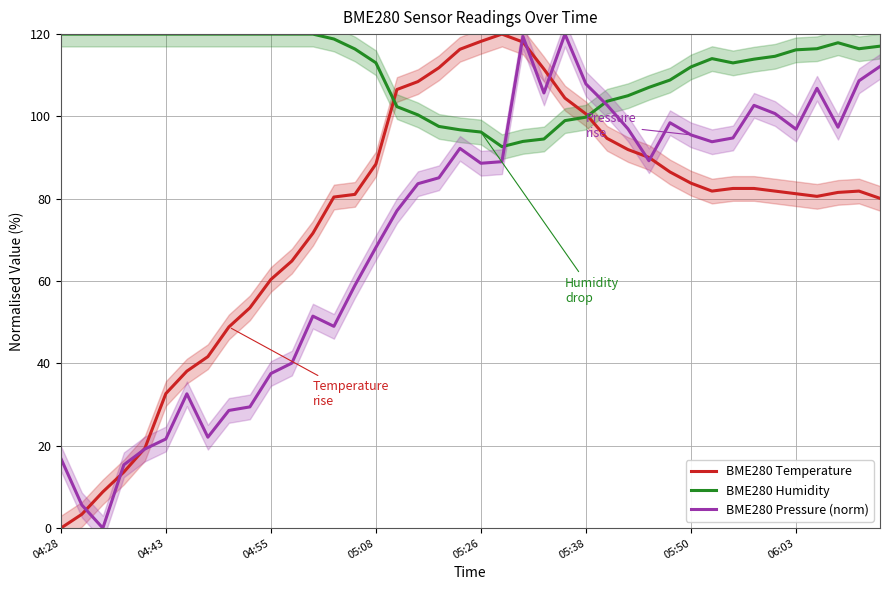

How many lines are shown in the chart?

3